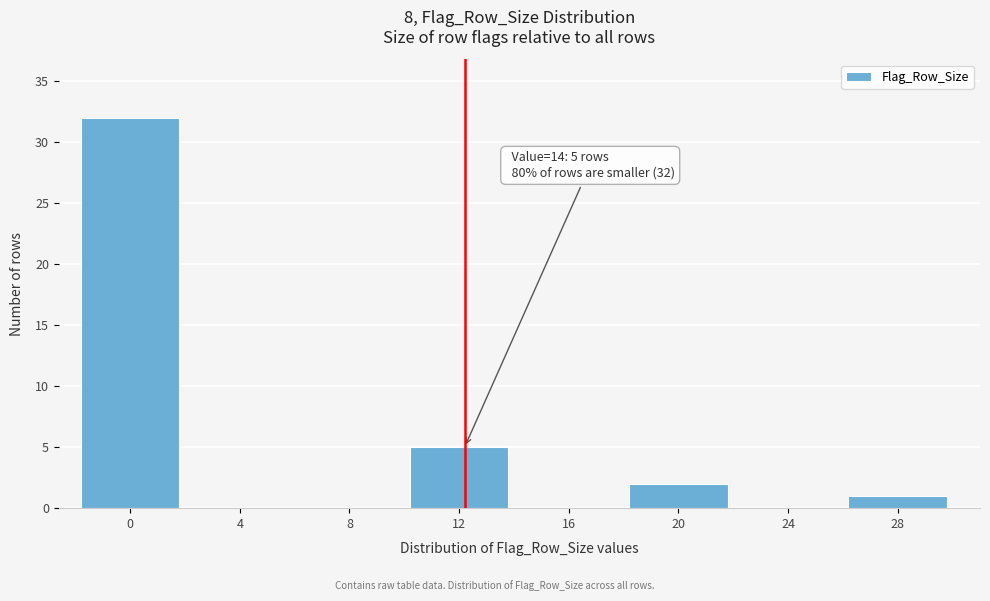

Reading left to right, transcribe all the data shown in this chart.

0=32	4=0	8=0	12=5	16=0	20=2	24=0	28=1